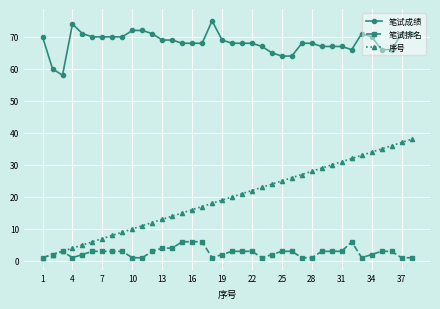

Which series has the largest total across all categories?

笔试成绩